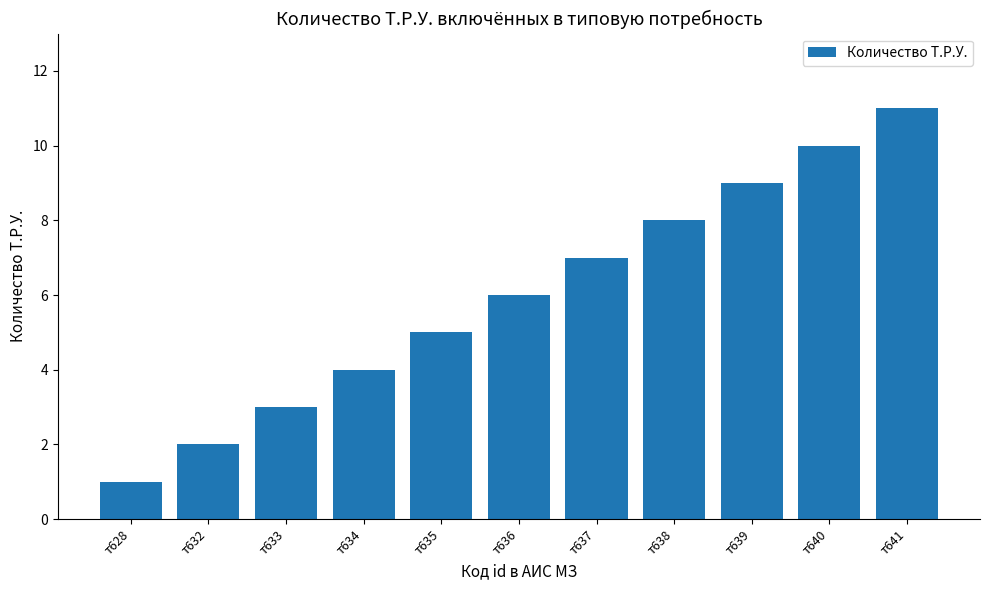

Are the bars grouped side by side (vs. stacked)?

No